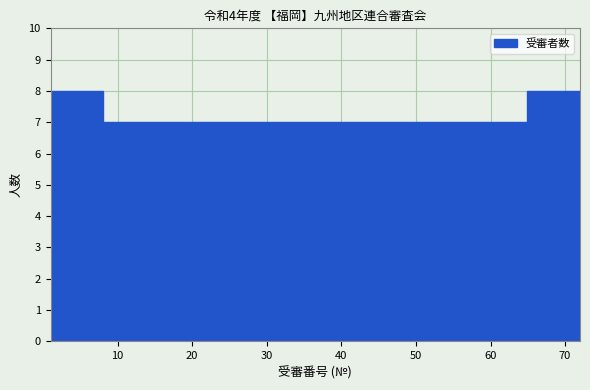

What is the height of the bar covering 57.8 to 64.9 on the x-axis? Neither the bar edges nor the heights are printed on the chart, so give them approximately, as read against the axes.

7